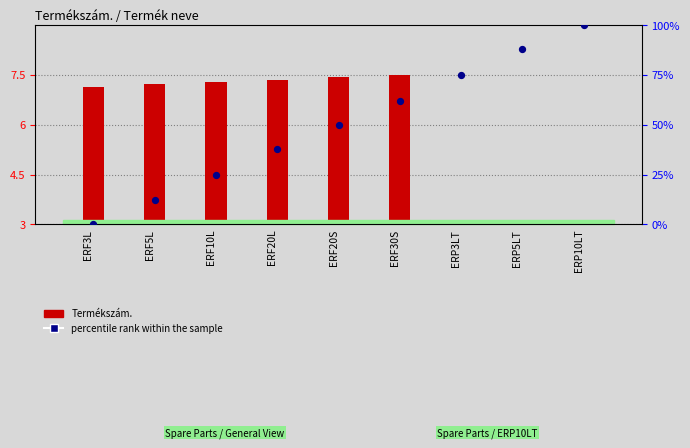

What is the change in value from ERF3L to ERF10L?

+25